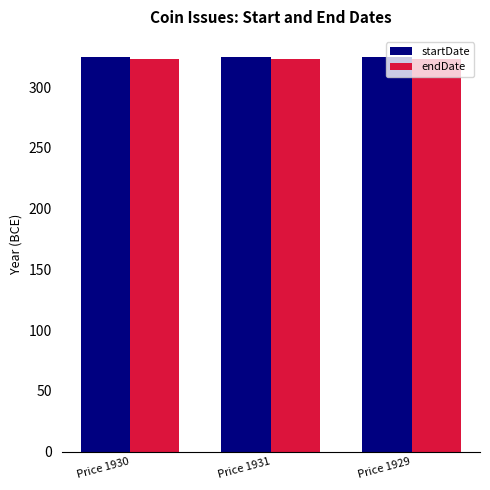

What is the total value across all series at Price 1929?

648